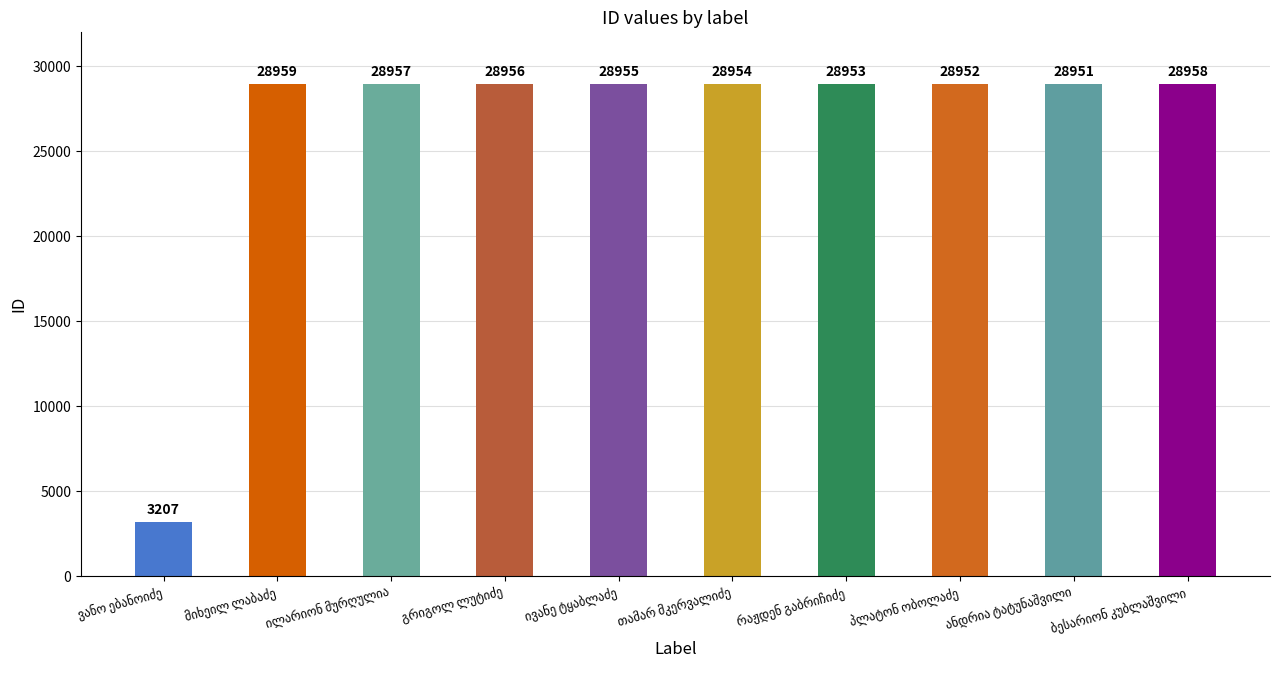

How many bars are there in total?

10